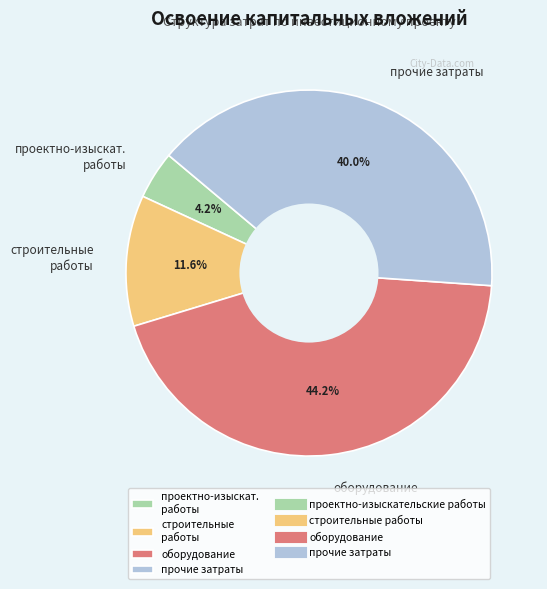

Count the number of slices in the pie.

4